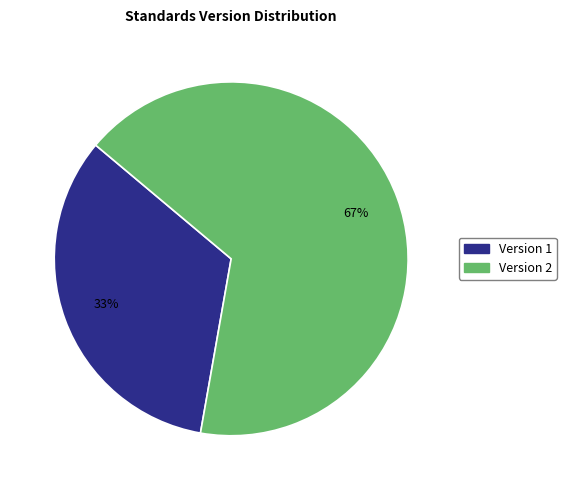

Is there a majority slice in this chart?

Yes